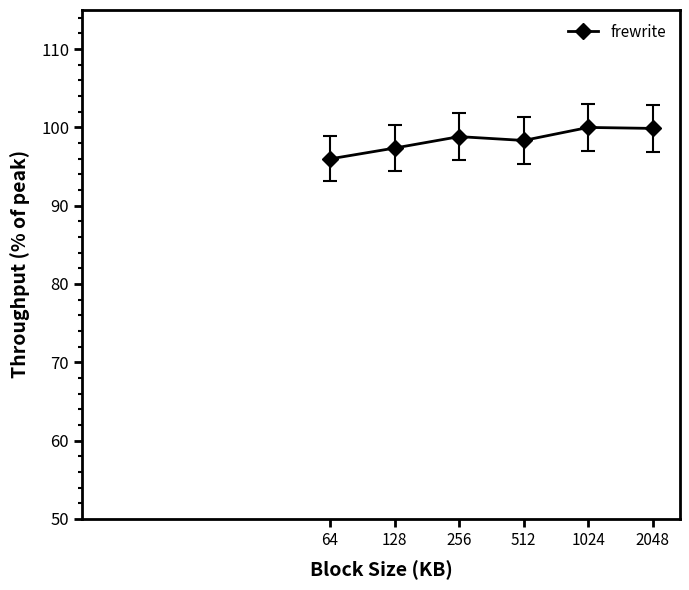

What is the difference between the maximum and minimum values?

4.0